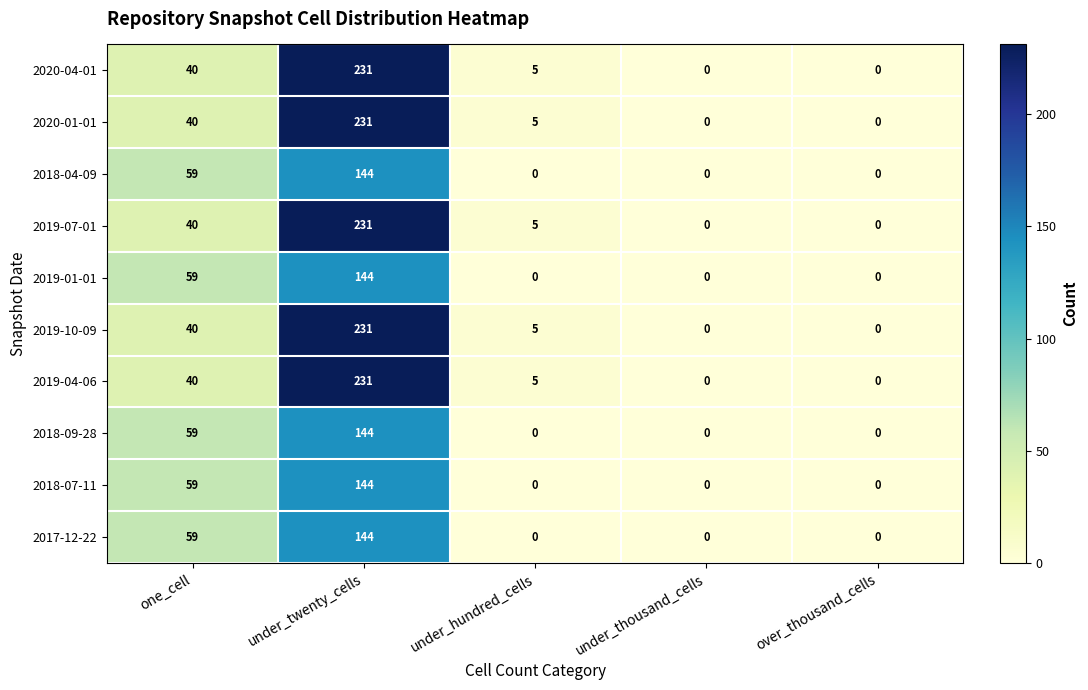

At which category is the sum across all series the highest?

under_twenty_cells